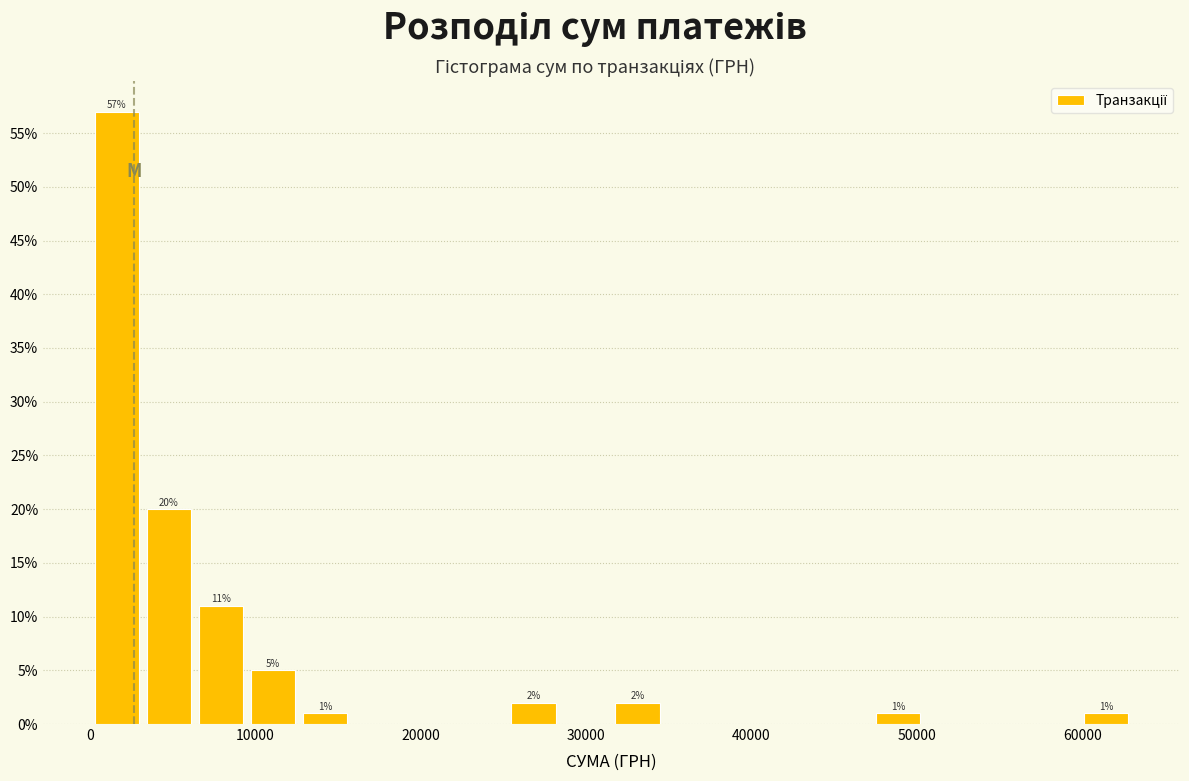

Read against the x-axis, roughly where is the centre of the tallest bar?

2000